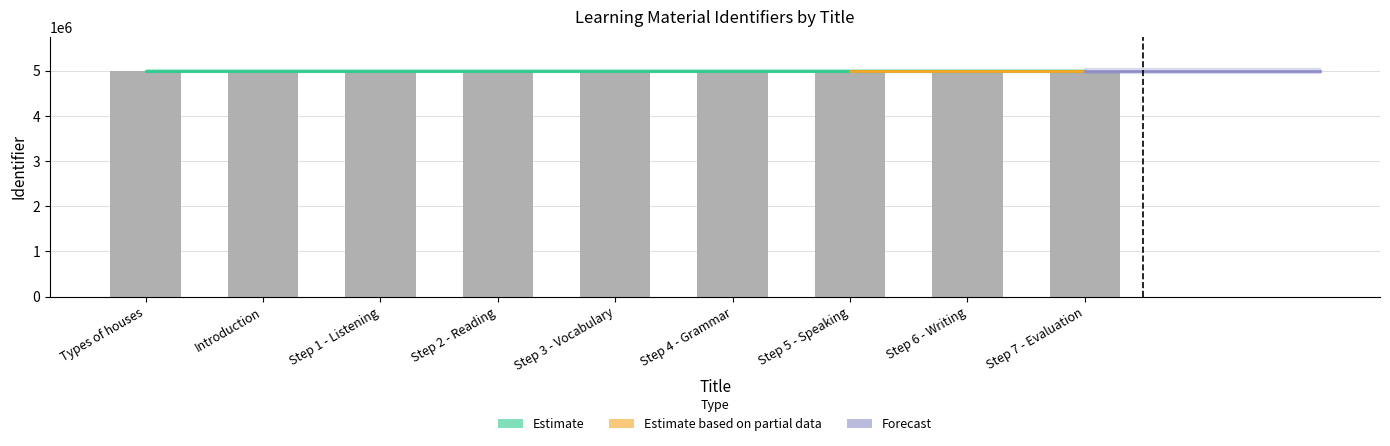

Is it true that the value at Types of houses is 1576446?

False